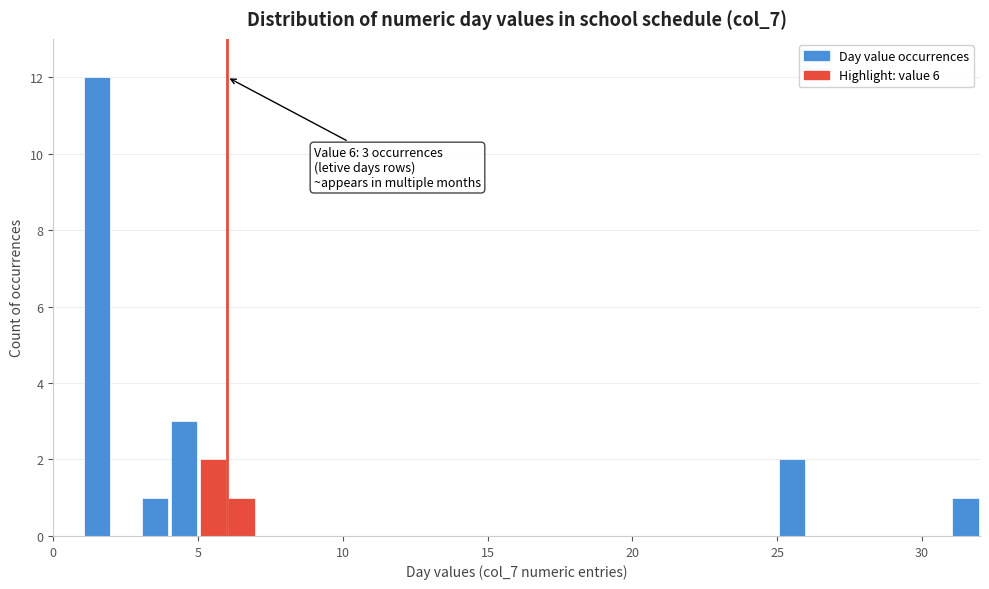

Read against the x-axis, roughly where is the centre of the tallest bar?

1.5